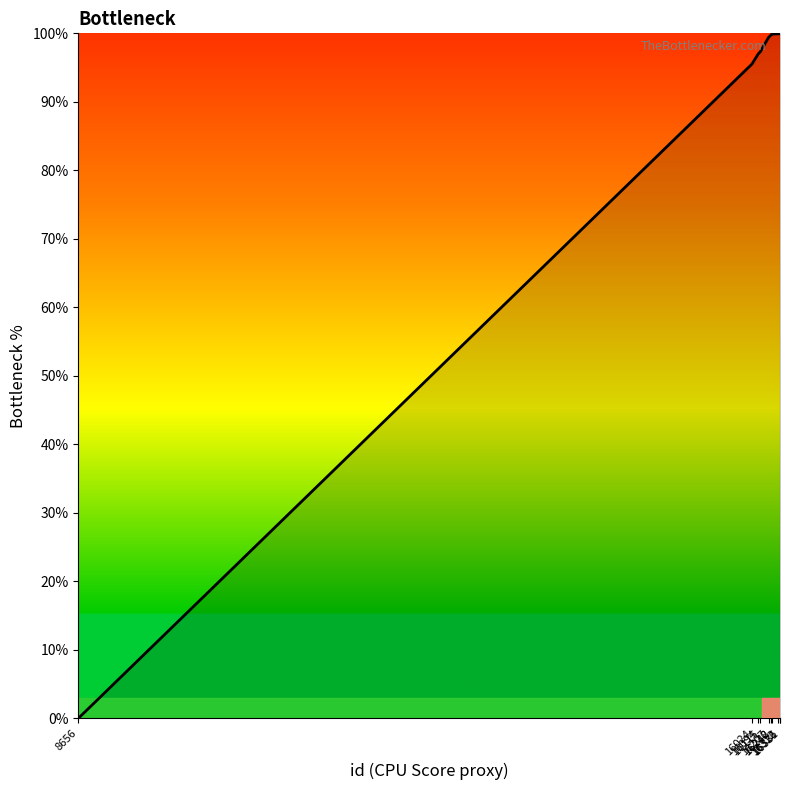

What is the greatest value displayed?

100.0